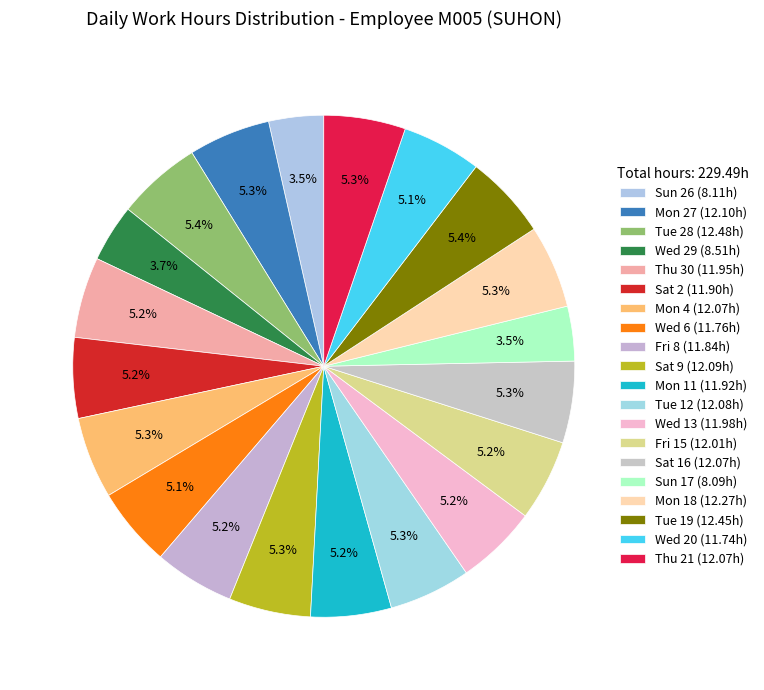

What percentage is NOT represented by Mon 18?

94.7%